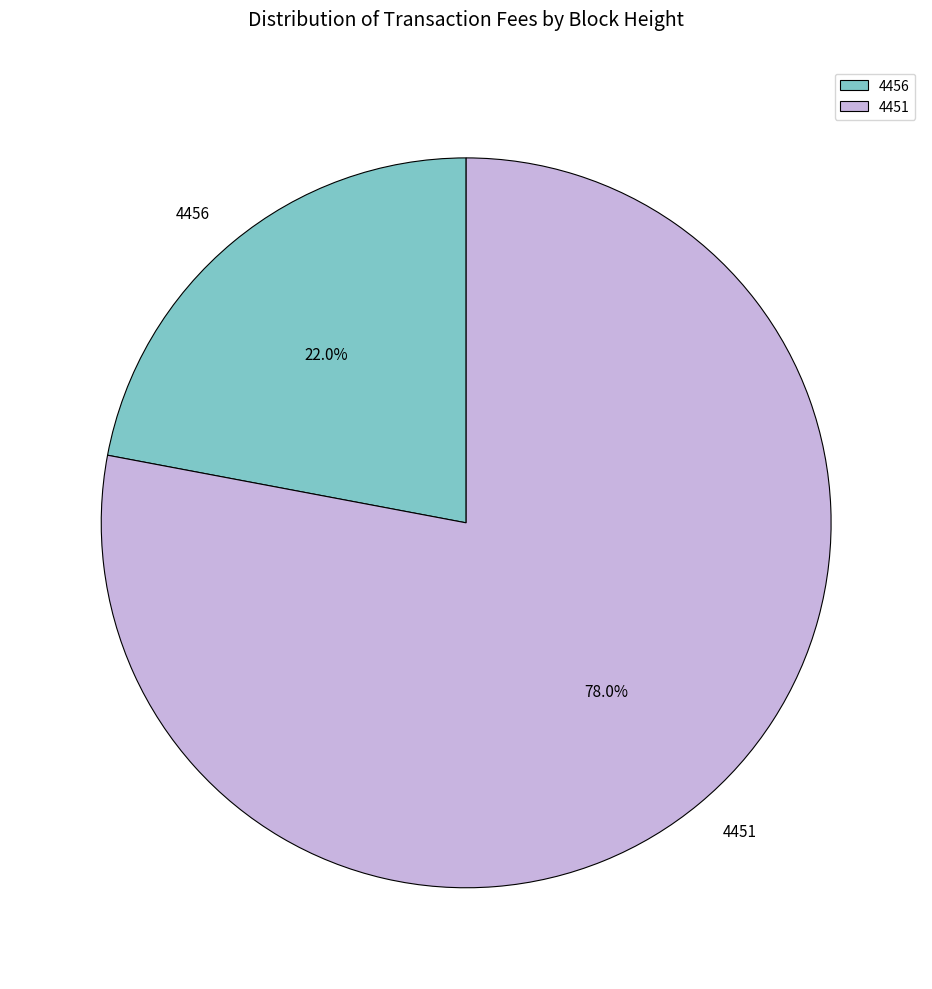

Approximately how many times larger is the value at 4451 compared to 4456?

3.5